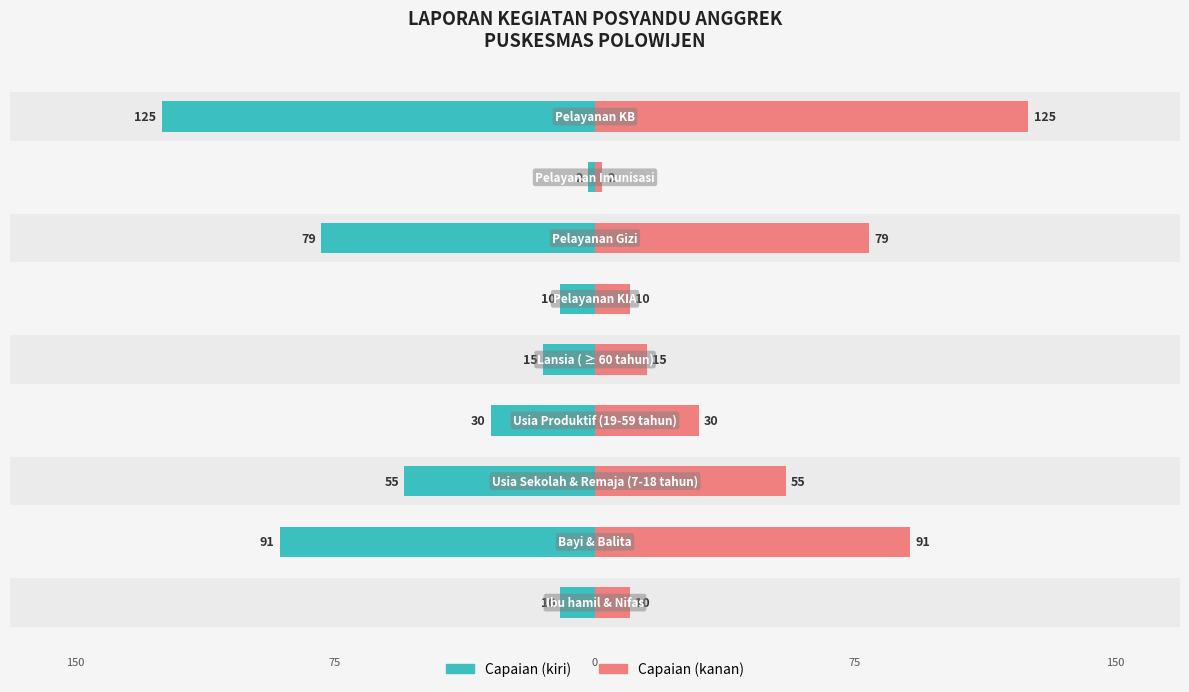

Reading left to right, transcribe all the data shown in this chart.

Ibu hamil & Nifas=10	Bayi & Balita=91	Usia Sekolah & Remaja (7-18 tahun)=55	Usia Produktif (19-59 tahun)=30	Lansia ( ≥ 60 tahun)=15	Pelayanan KIA=10	Pelayanan Gizi=79	Pelayanan Imunisasi=2	Pelayanan KB=125